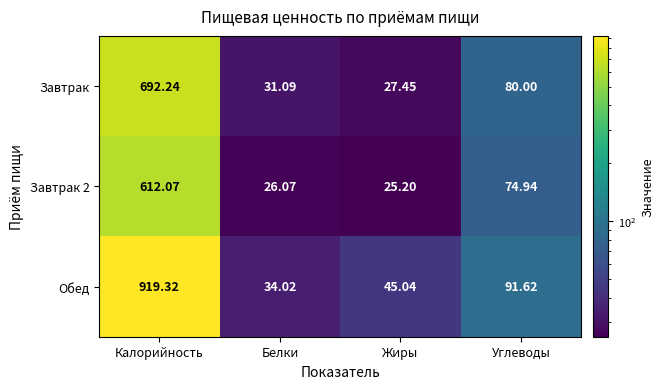

How many data points in Завтрак 2 are above 74?

2